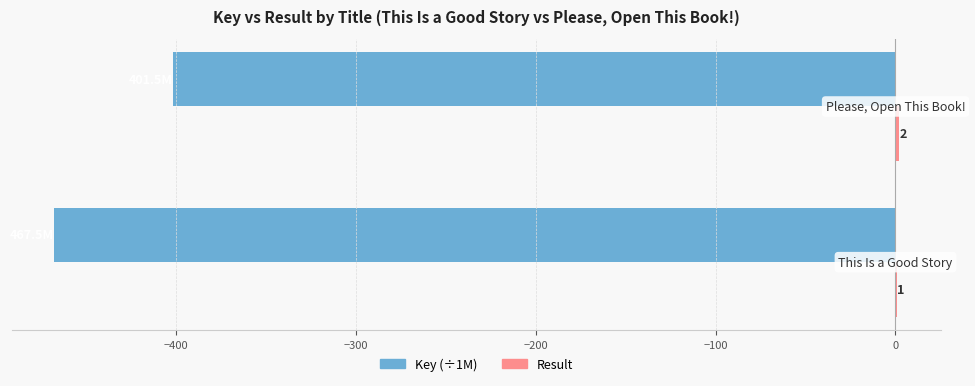

The value of Result at −400 is 3.5. True or false?

False